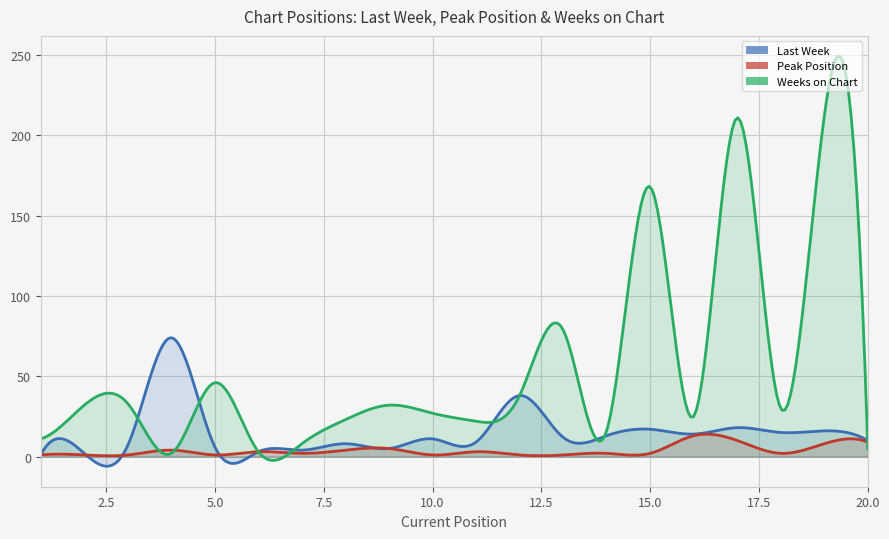

Which label corresponds to the smallest value in the chart?

1